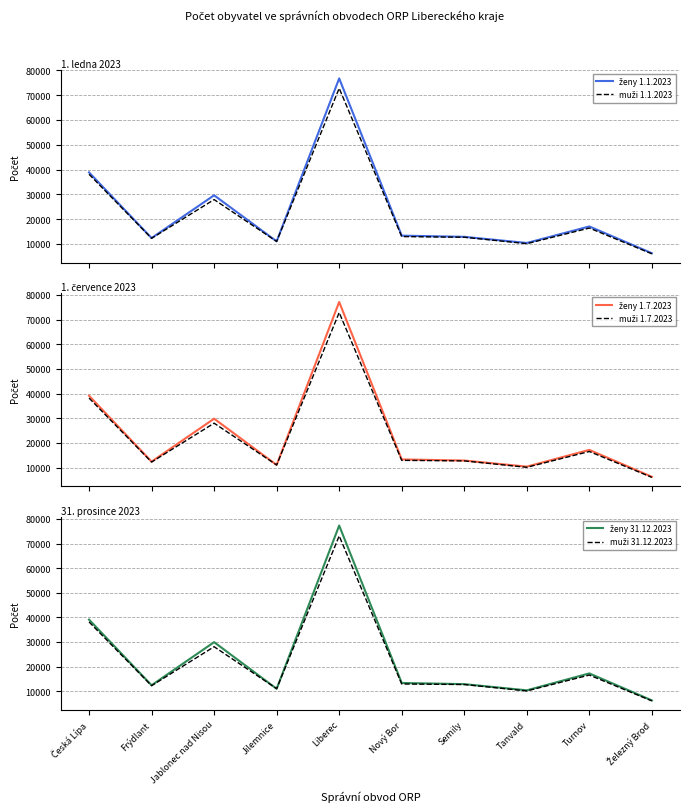

What is the difference between the highest and lowest values at Liberec?

4545